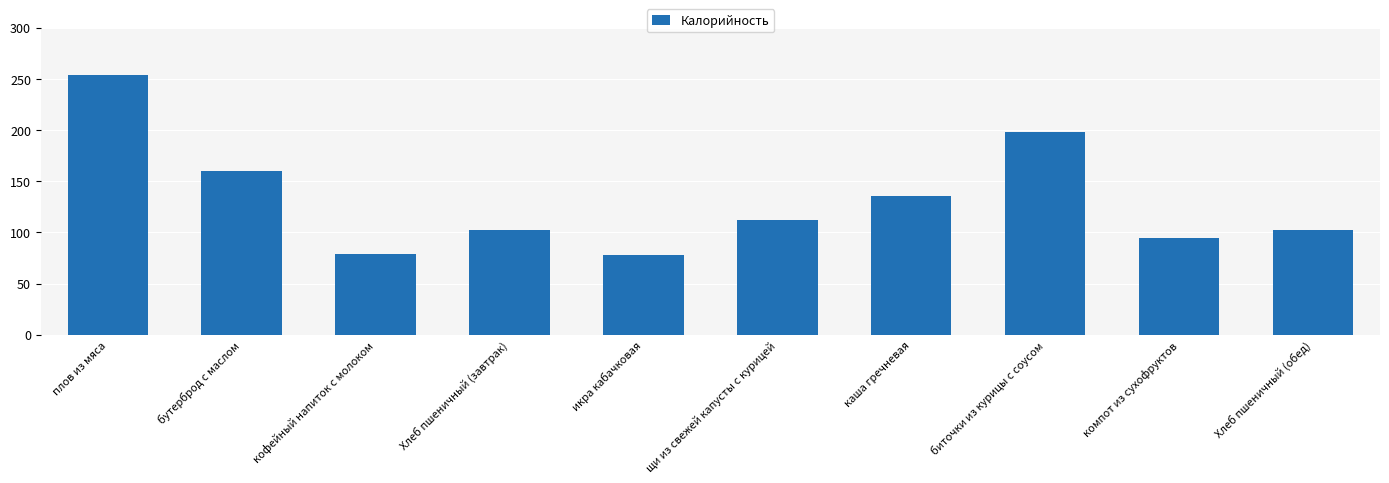

What is the sum of the values at каша гречневая and щи из свежей капусты с курицей?

247